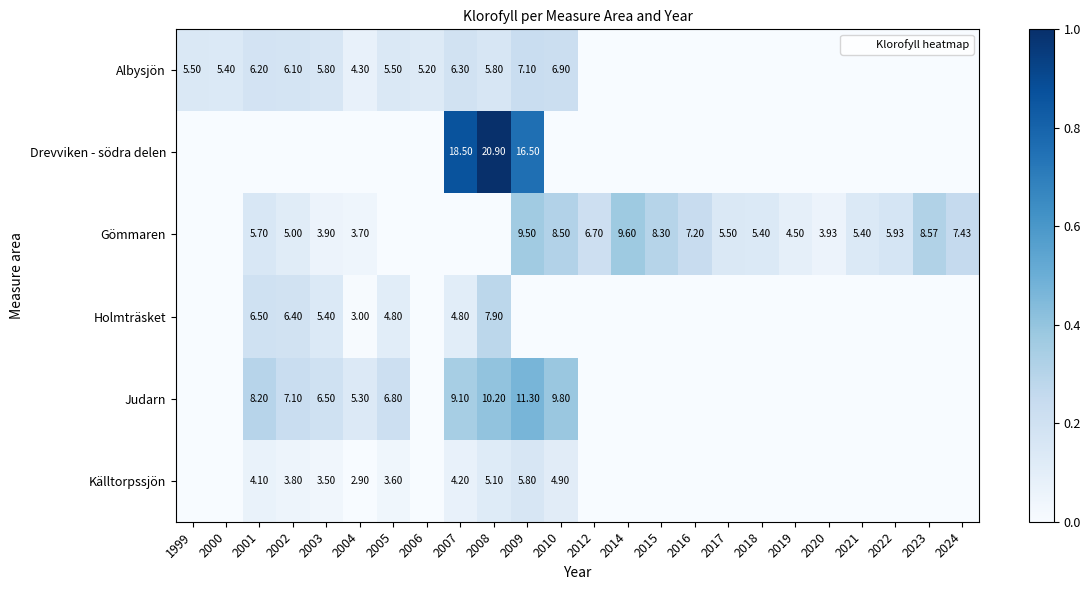

At which category is the sum across all series the highest?

2009